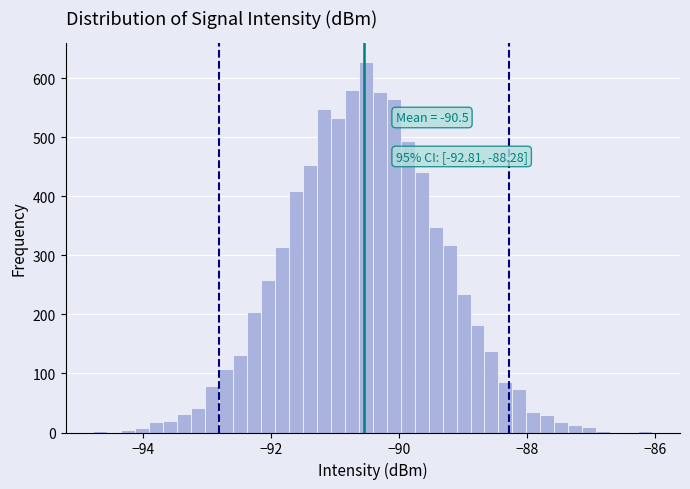

Around what value on the x-axis is the tallest bar? Give the approximate position of its centre, as read against the axis.

-90.6